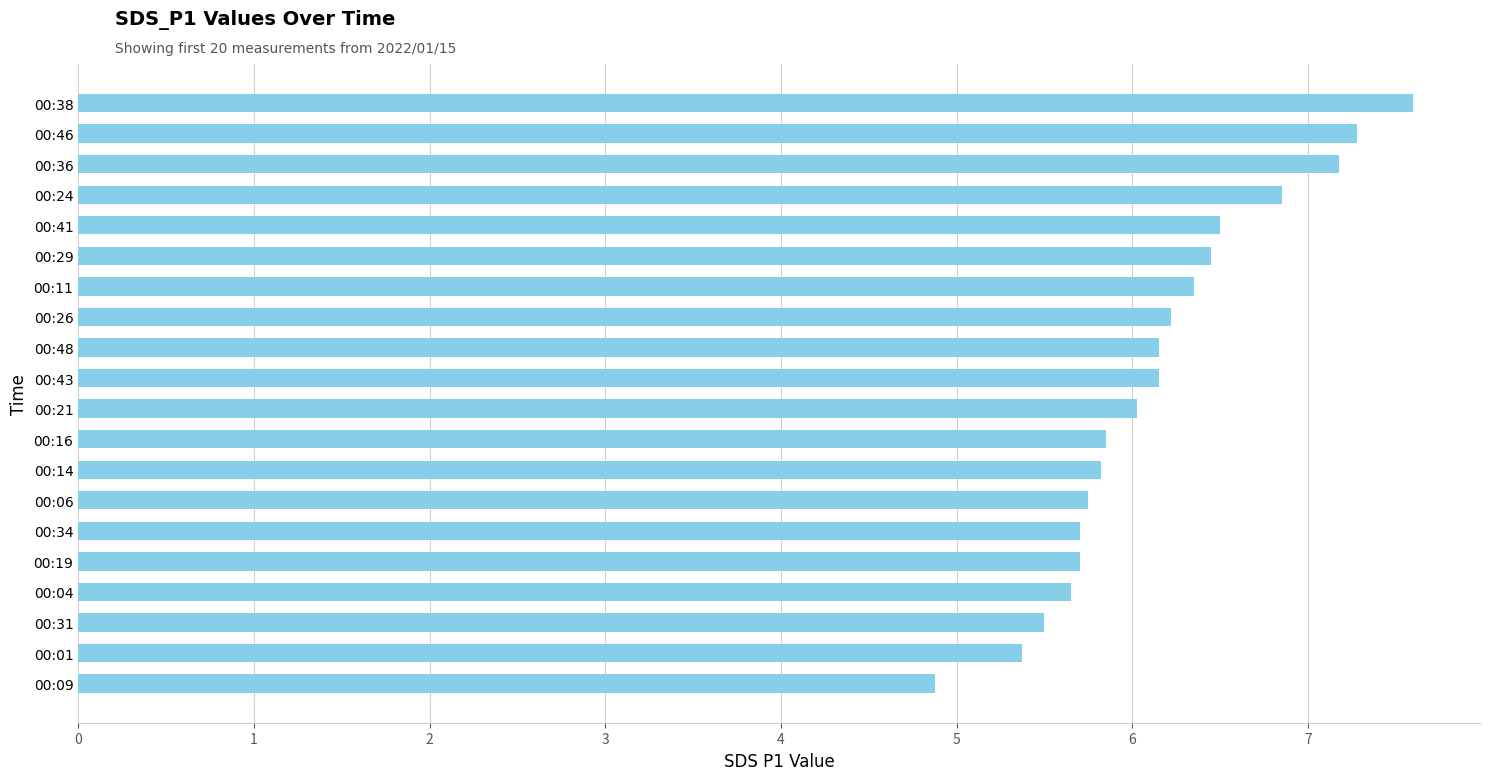

Between 00:26 and 00:31, which is larger?

00:26